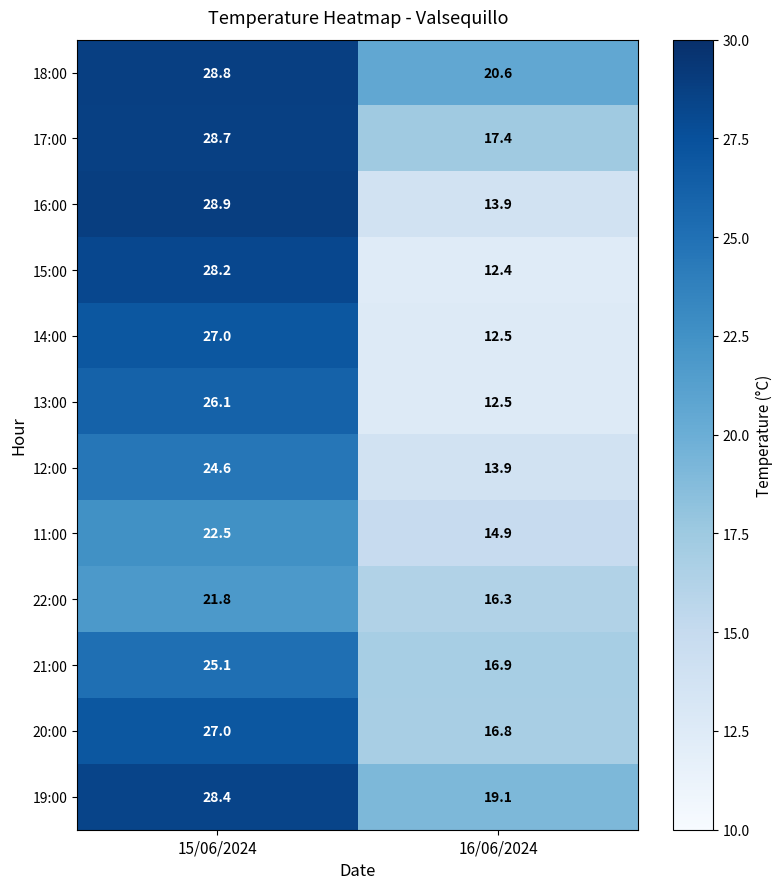

At which label does 16:00 reach its peak?

15/06/2024